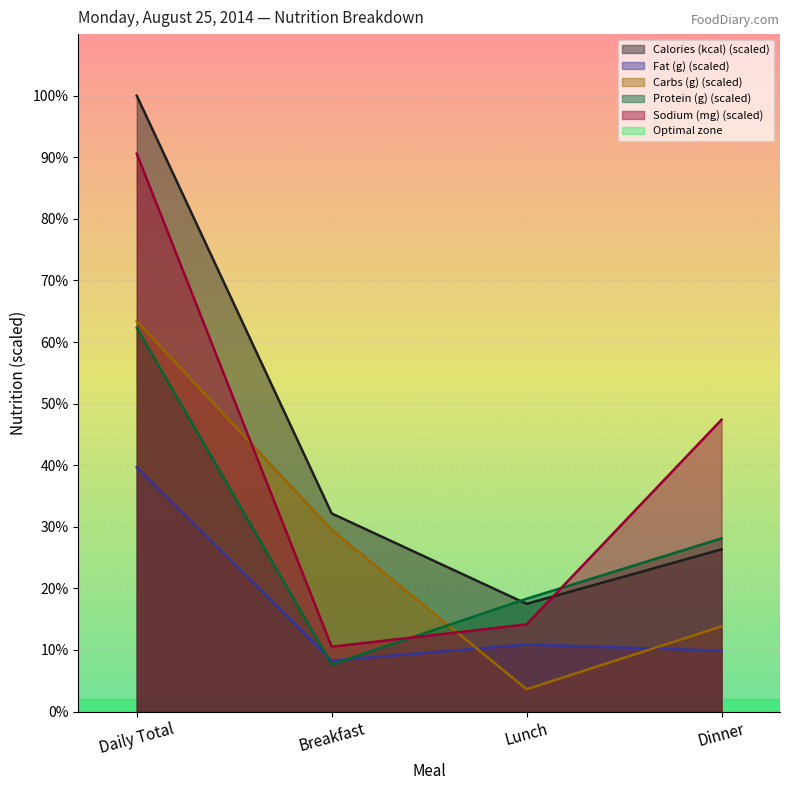

Which series ends up on top after the final intersection of Carbs (g) and Sodium (mg)?

Sodium (mg)